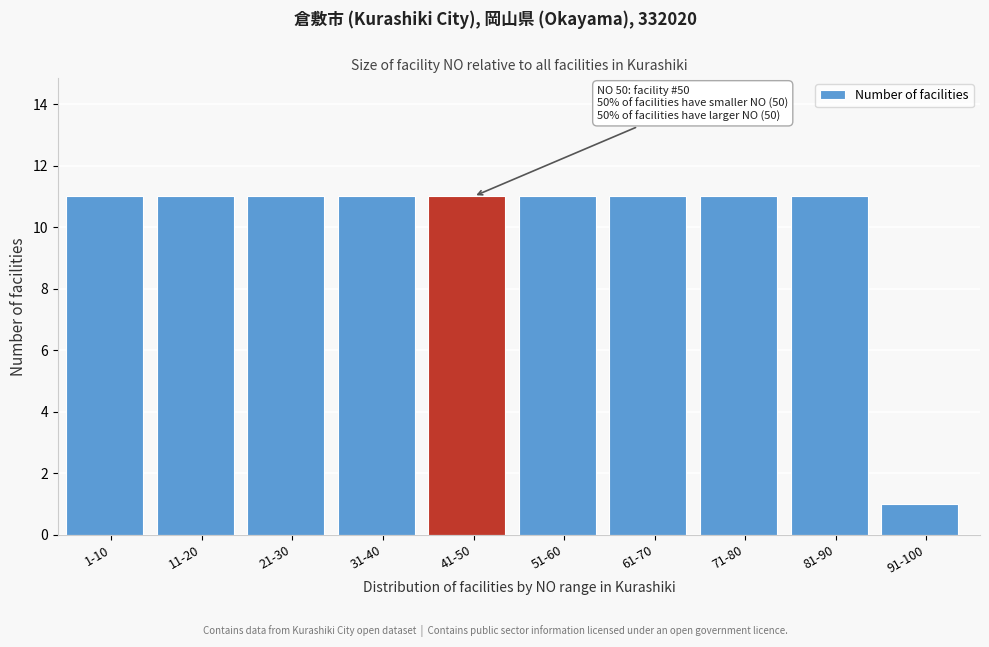

Reading right to left, list all the values displayed in this chart.

91-100=1	81-90=11	71-80=11	61-70=11	51-60=11	41-50=11	31-40=11	21-30=11	11-20=11	1-10=11